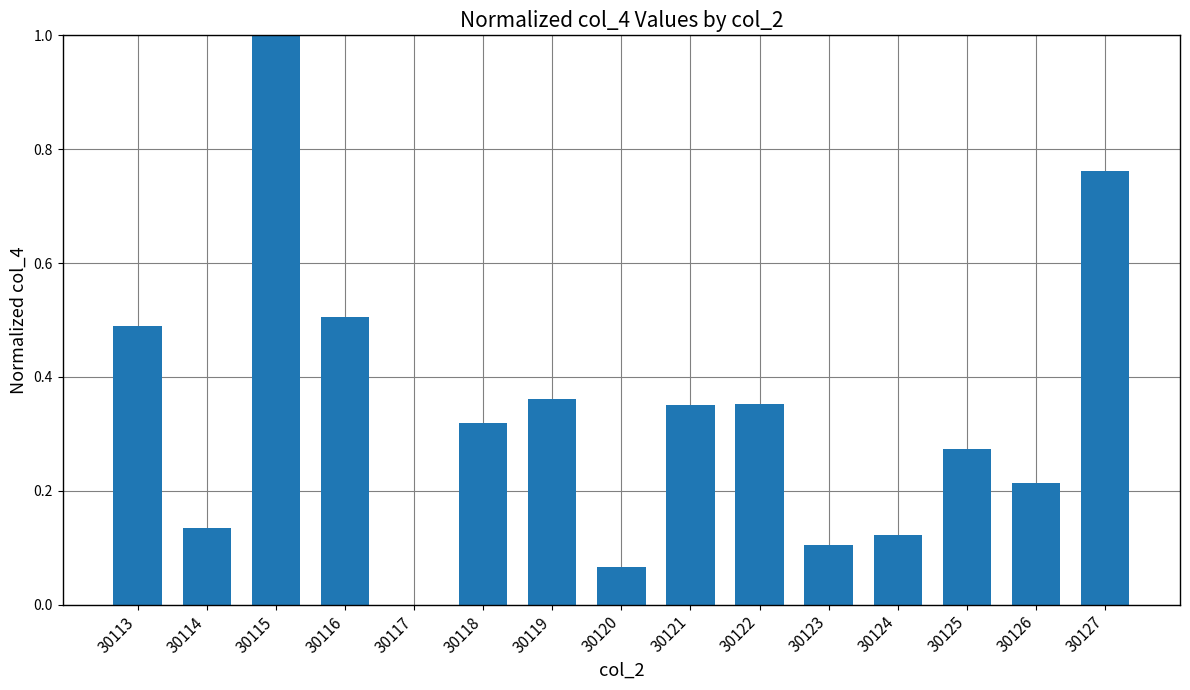

True or false: the data shows 0.5 at 30121.

False